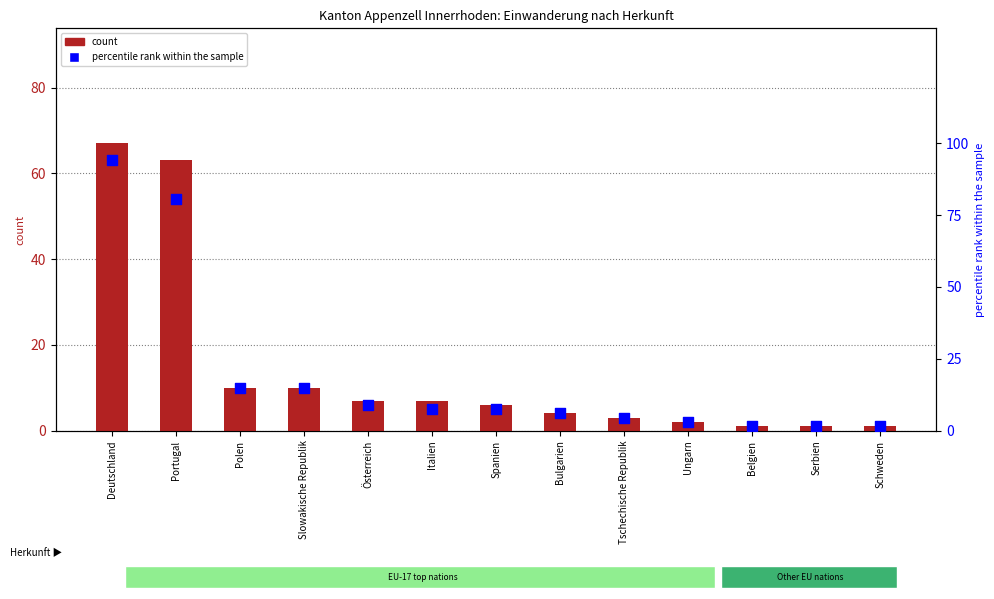

Which series has the largest total across all categories?

Erwerbstätigkeit % of total